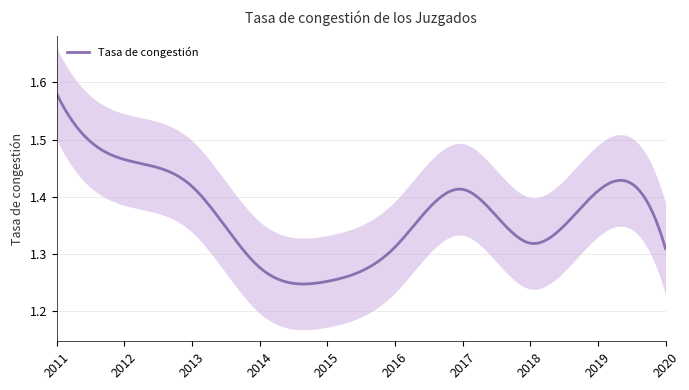

What is the sum of all values?

13.8